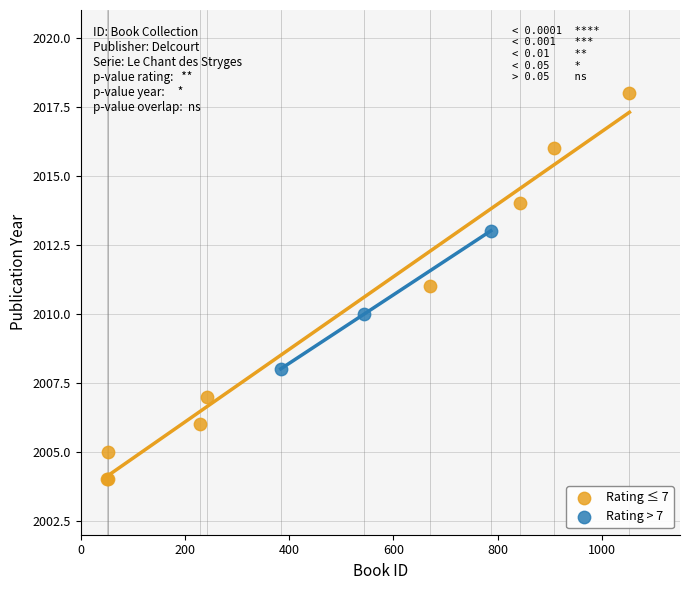

Which series contains the highest Y value?

Rating ≤ 7